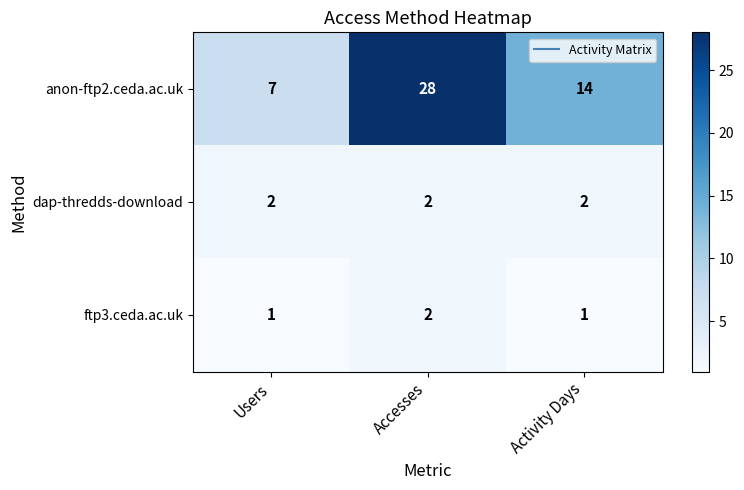

The ftp3.ceda.ac.uk series shows 0 at Accesses. True or false?

False